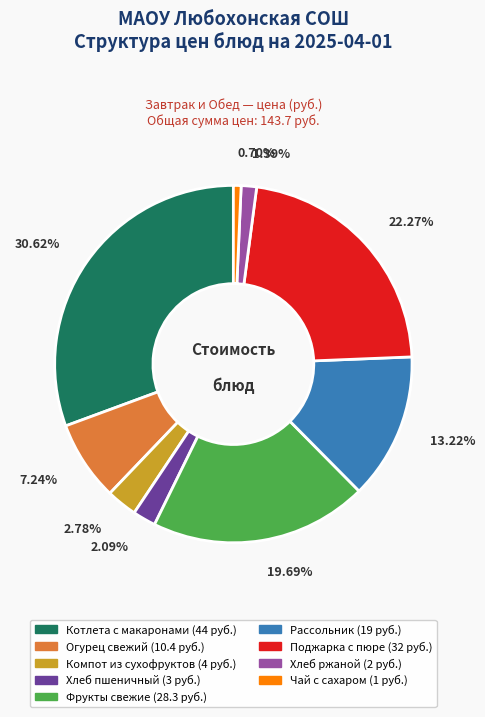

Does any single category account for the majority?

No